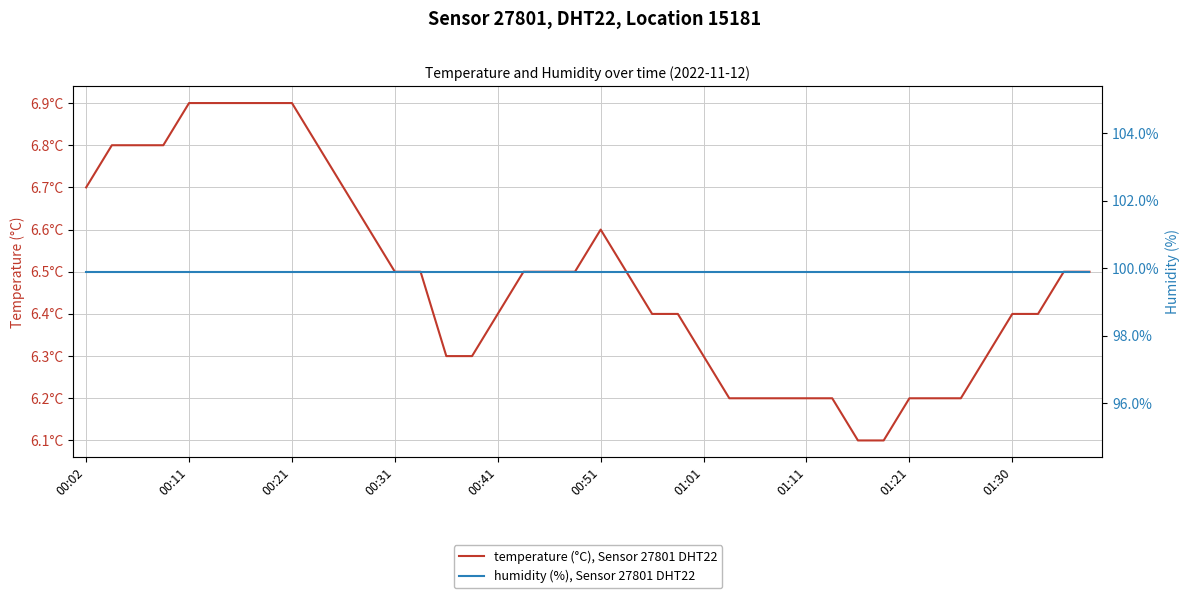

Between 22 and 36, which is larger?

22